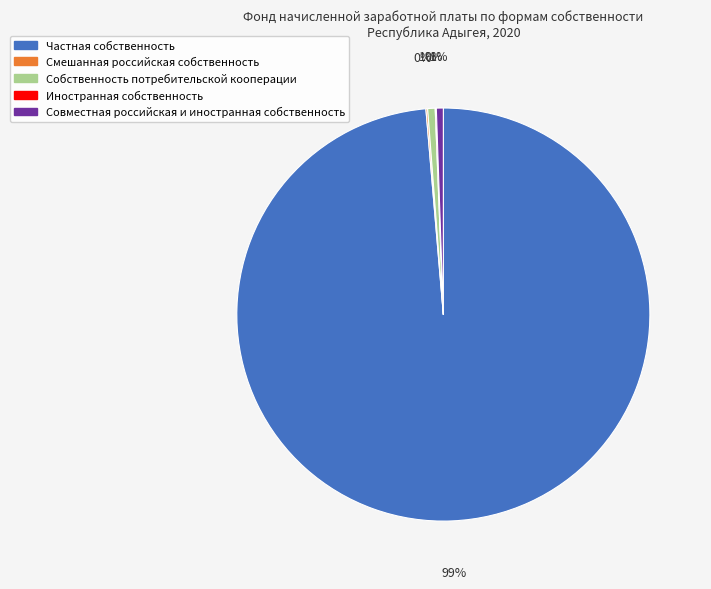

Which category has the biggest portion of the pie?

Частная собственность